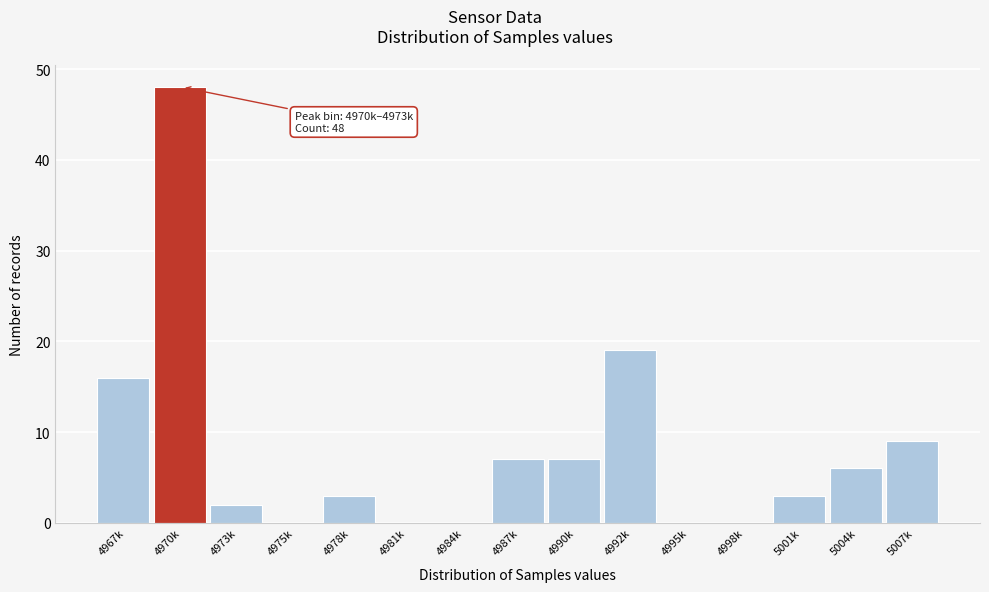

Reading left to right, list all the values displayed in this chart.

4967k=16	4970k=48	4973k=2	4975k=0	4978k=3	4981k=0	4984k=0	4987k=7	4990k=7	4992k=19	4995k=0	4998k=0	5001k=3	5004k=6	5007k=9